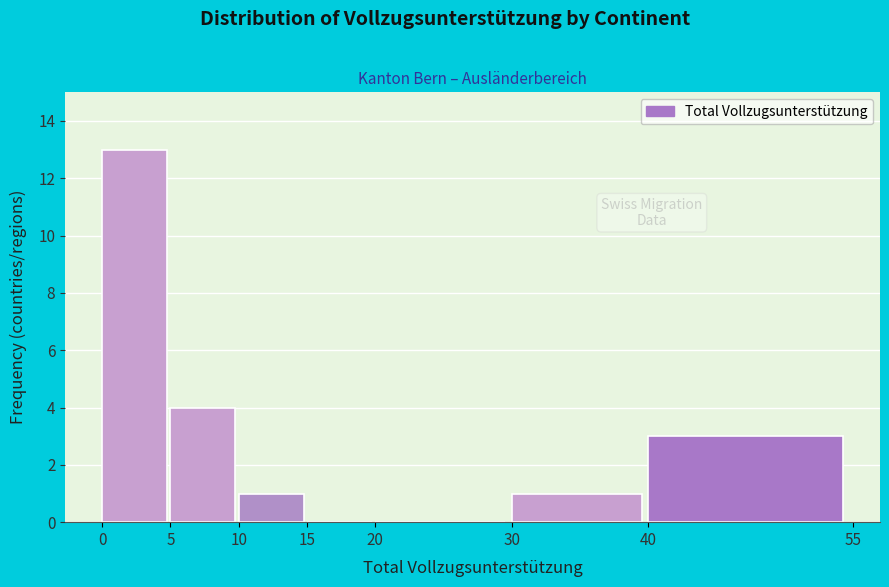

What is the height of the bar covering 5 to 10 on the x-axis? The values are not printed on the chart, so give them approximately, as read against the axis.

4